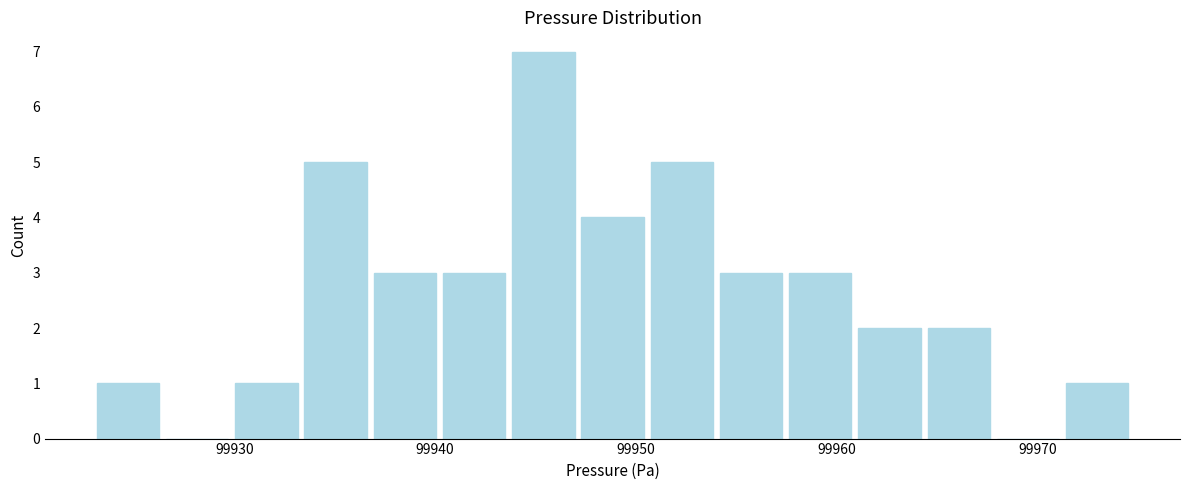

Around what value on the x-axis is the tallest bar? Give the approximate position of its centre, as read against the axis.

99945